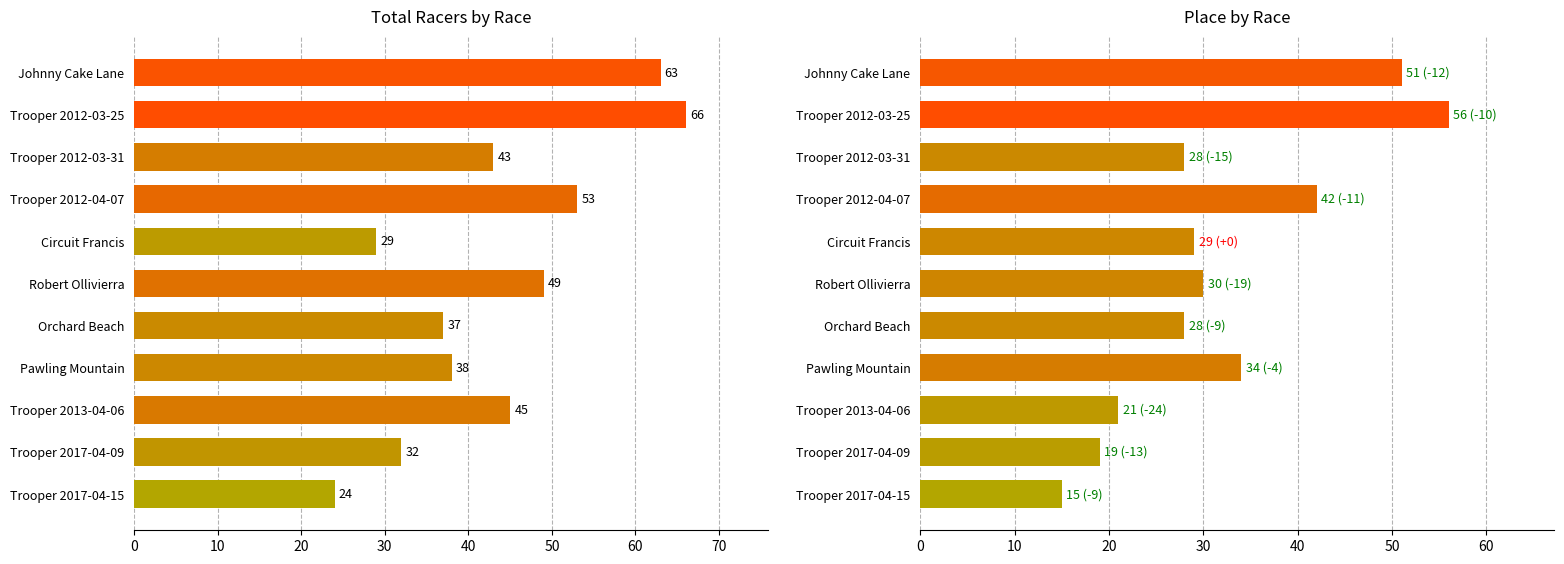

List the series in order of their overall mean, highest first.

Total Racers, Place